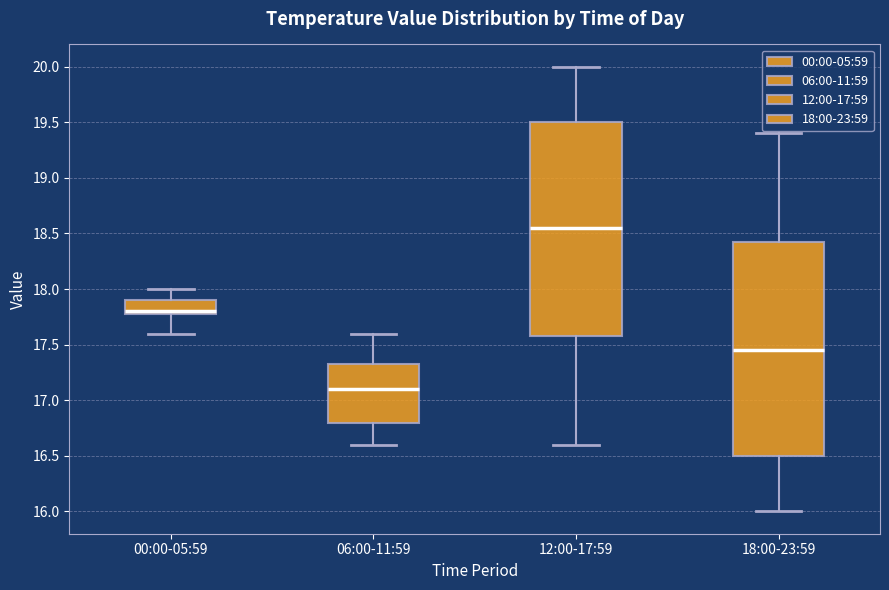

Reading left to right, transcribe this box plot: for each box, give where its median line is, the range the box spans, and where its two whiskers end, as read against the y-axis. The values are not printed on the chart, so give them approximately, as read against the axis.

00:00-05:59: median 17.80 (just above the box's lower edge), box 17.80 to 17.90, whiskers 17.60 to 18.00
06:00-11:59: median 17.10, box 16.80 to 17.35, whiskers 16.60 to 17.60
12:00-17:59: median 18.55, box 17.60 to 19.50, whiskers 16.60 to 20.00
18:00-23:59: median 17.45, box 16.50 to 18.45, whiskers 16.00 to 19.40